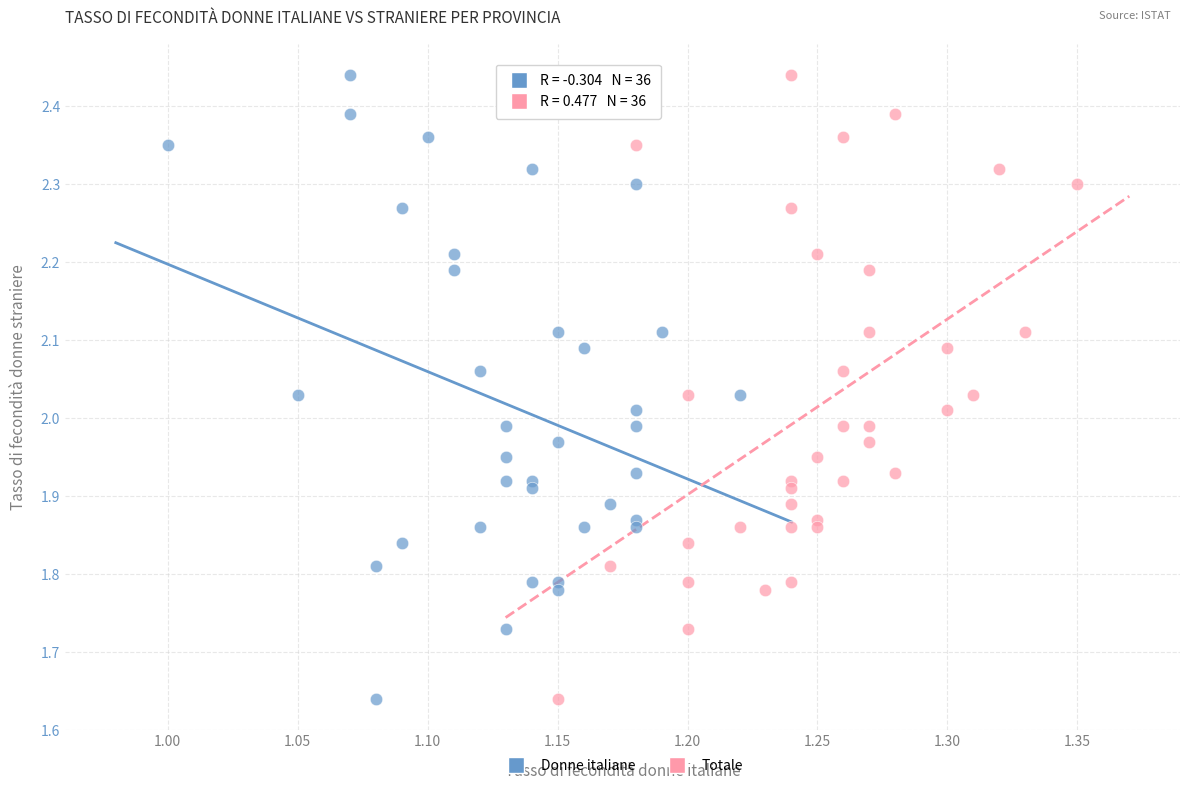

What are all the series names shown in the legend?

Donne italiane, Totale